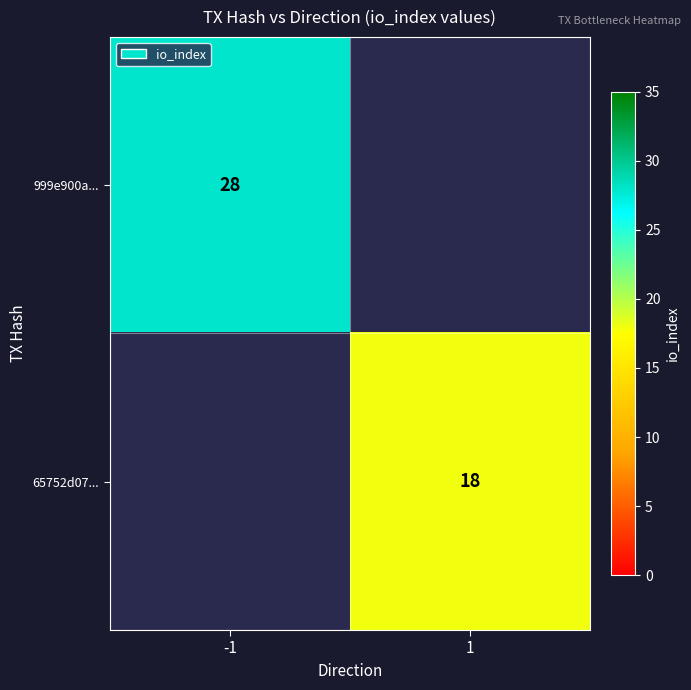

Is the value of 65752d07... at 1 greater than the value of 999e900a... at -1?

No